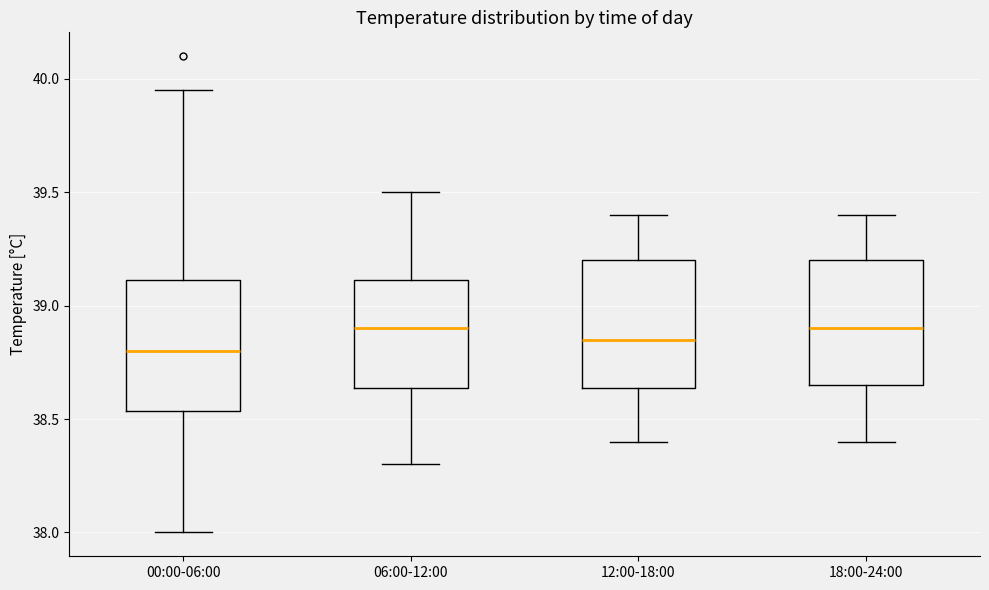

Reading left to right, transcribe this box plot: for each box, give where its median line is, the range the box spans, and where its two whiskers end, as read against the y-axis. The values are not printed on the chart, so give them approximately, as read against the axis.

00:00-06:00: median 38.80, box 38.55 to 39.10, whiskers 38.00 to 39.95
06:00-12:00: median 38.90, box 38.65 to 39.10, whiskers 38.30 to 39.50
12:00-18:00: median 38.85, box 38.65 to 39.20, whiskers 38.40 to 39.40
18:00-24:00: median 38.90, box 38.65 to 39.20, whiskers 38.40 to 39.40